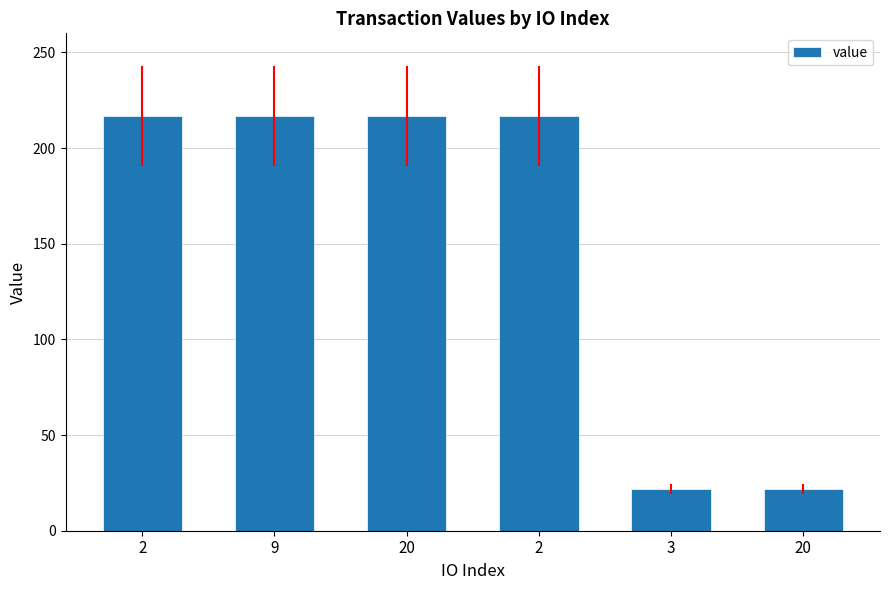

Which category has the lowest value across all series?

3